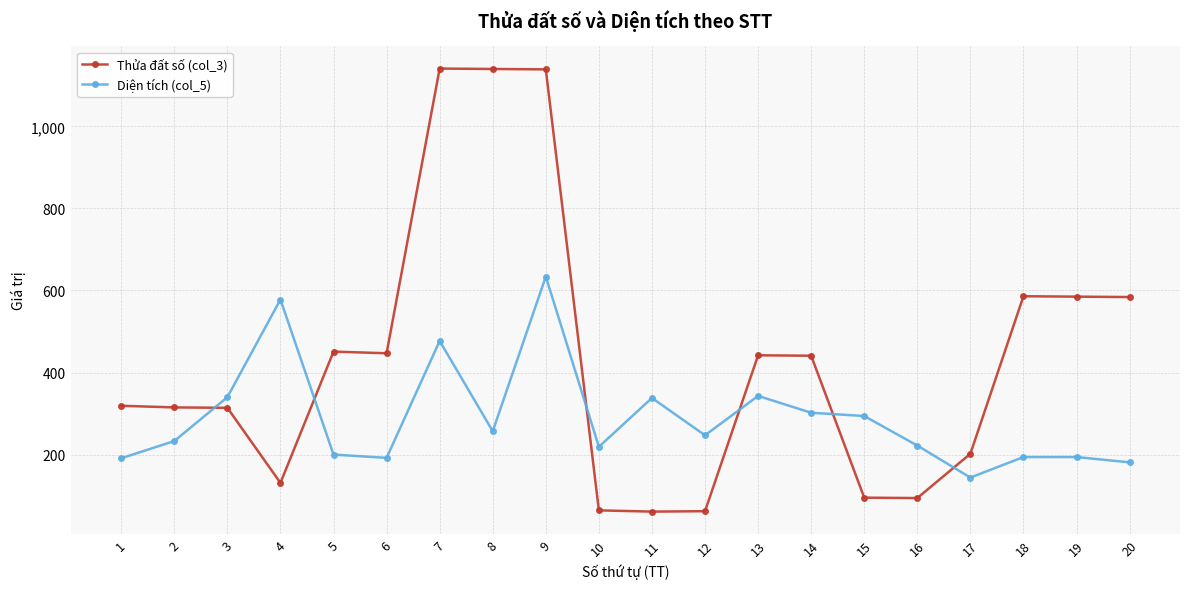

True or false: Diện tích (col_5) and Thửa đất số (col_3) cross at least once.

True